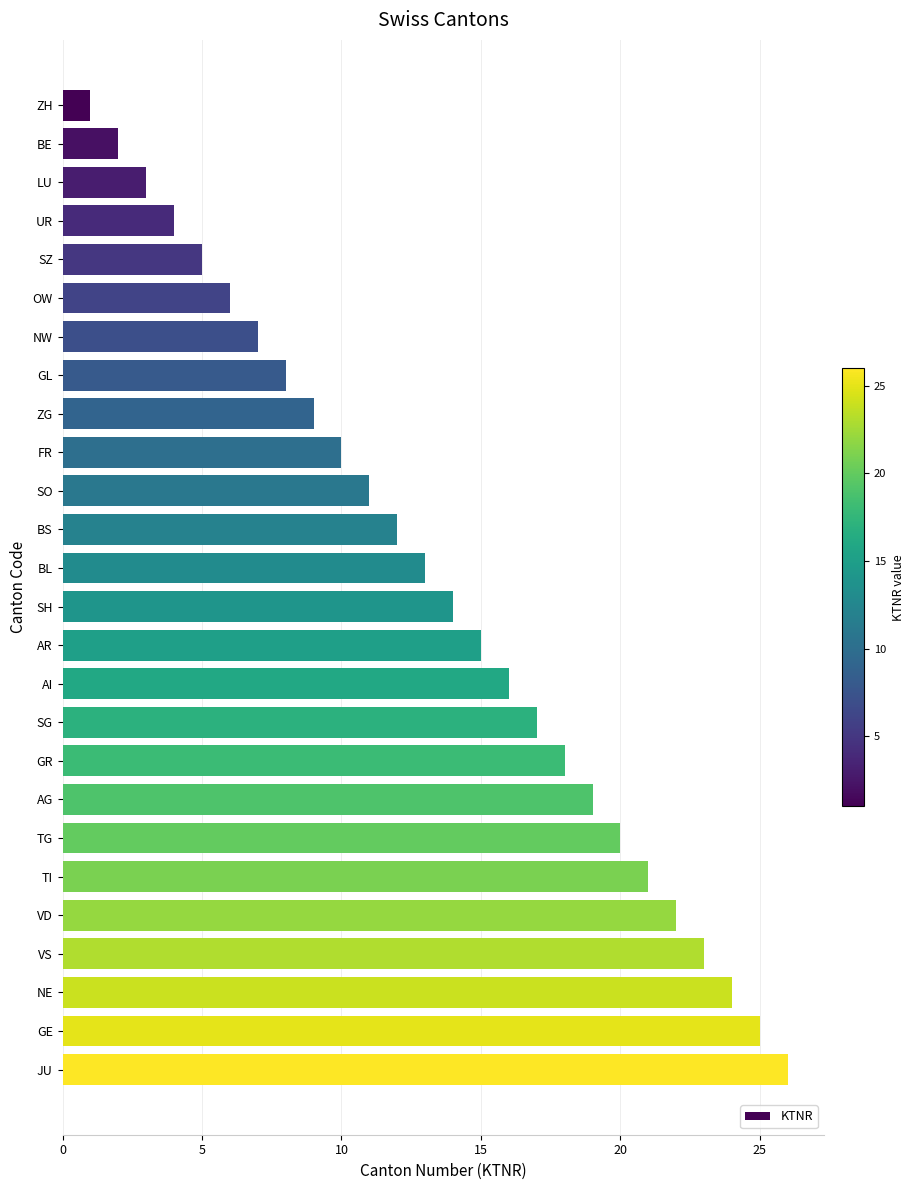

What is the difference between the values at SH and SO?

3